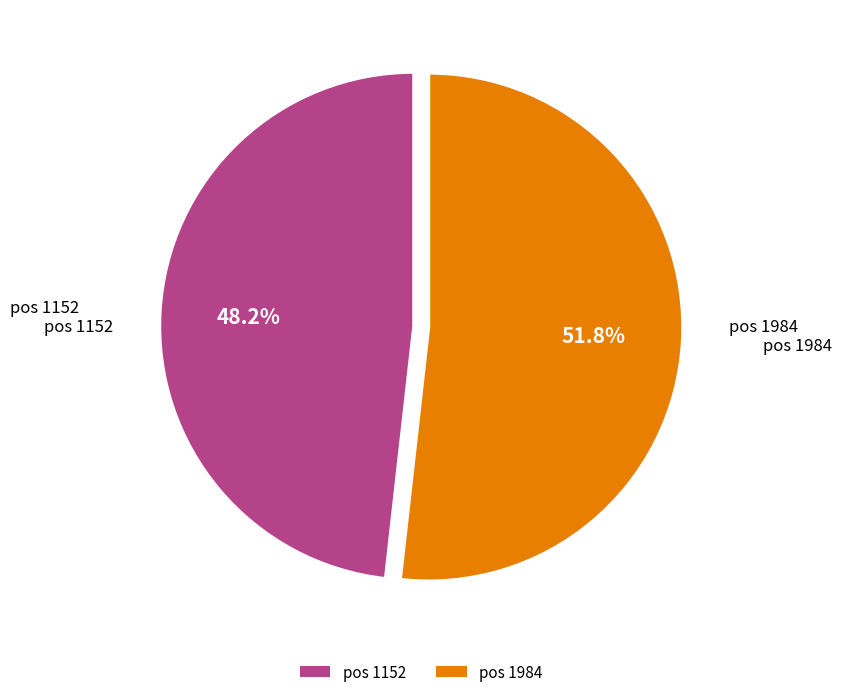

Count the number of slices in the pie.

2